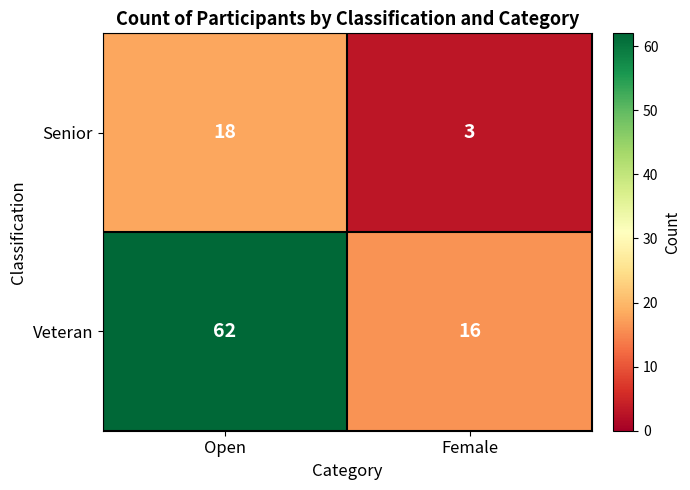

Reading left to right, what are all the values shown in this chart?

Senior: Open=18	Female=3
Veteran: Open=62	Female=16